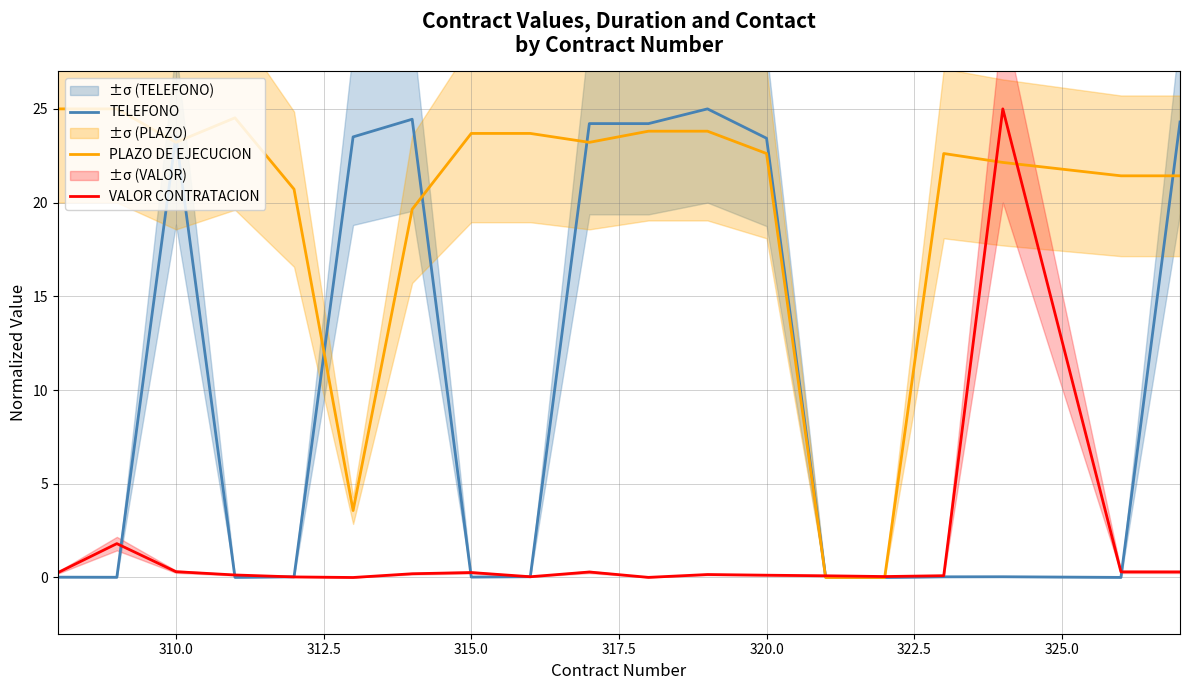

Is it true that PLAZO DE EJECUCION equals 5.2 at 320.0?

False